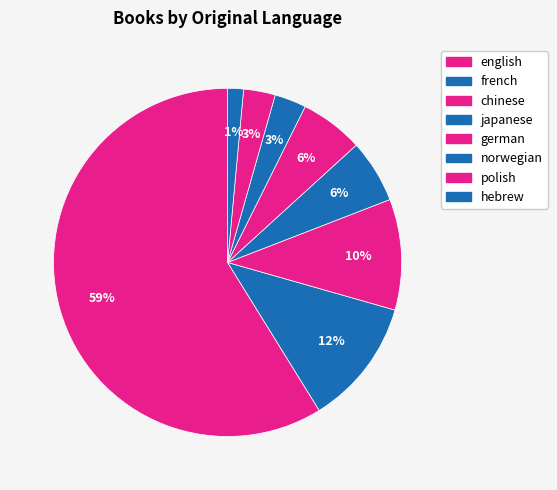

Count the number of slices in the pie.

8